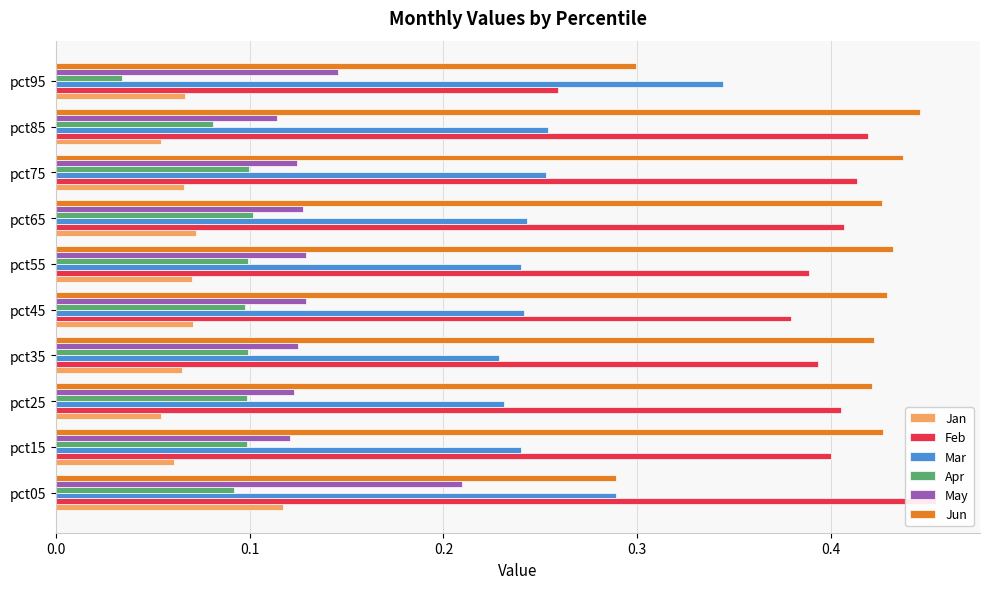

How many bars are there in total?

60